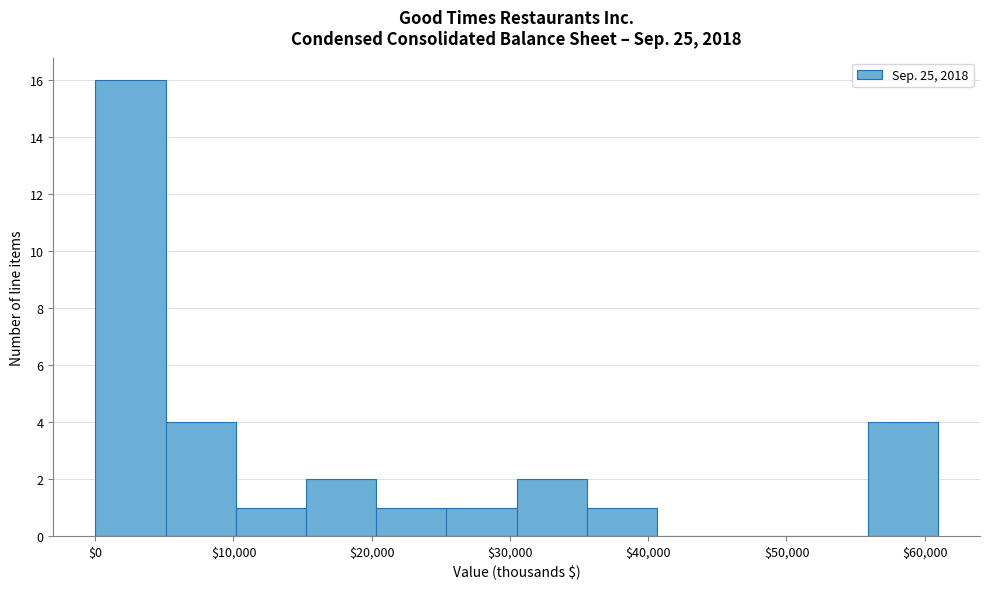

Reading left to right, list every bar in this chart as the range it spans on the x-axis followed by its height. Neither the bar edges nor the heights are printed on the chart, so give them approximately, as read against the axes.

0 to 5000: 16
5000 to 10000: 4
10000 to 15000: 1
15000 to 20000: 2
20000 to 25000: 1
25000 to 30000: 1
30000 to 36000: 2
36000 to 41000: 1
41000 to 46000: 0
46000 to 51000: 0
51000 to 56000: 0
56000 to 61000: 4